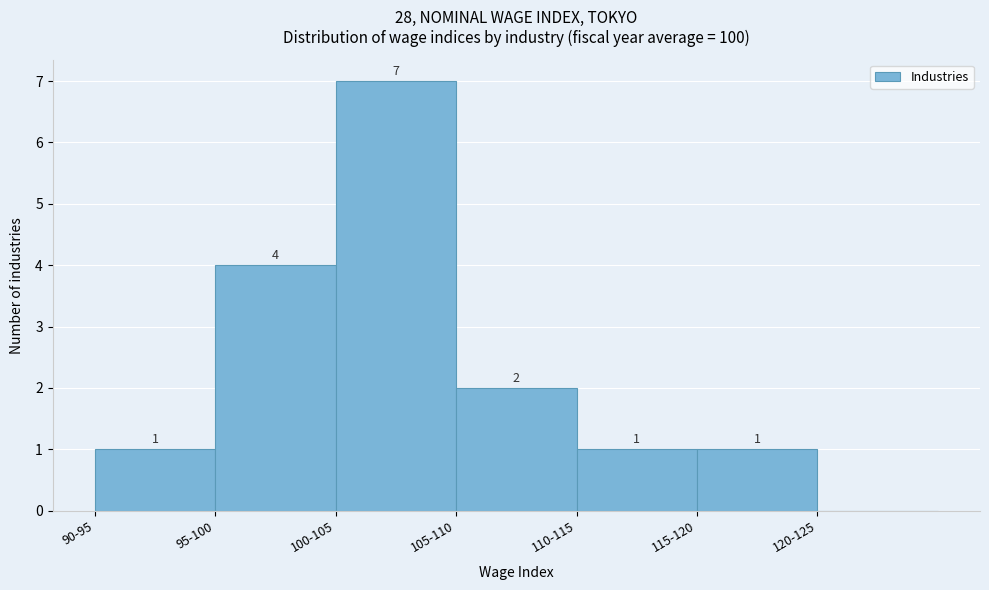

Reading left to right, transcribe all the data shown in this chart.

90-95=1	95-100=4	100-105=7	105-110=2	110-115=1	115-120=1	120-125=0